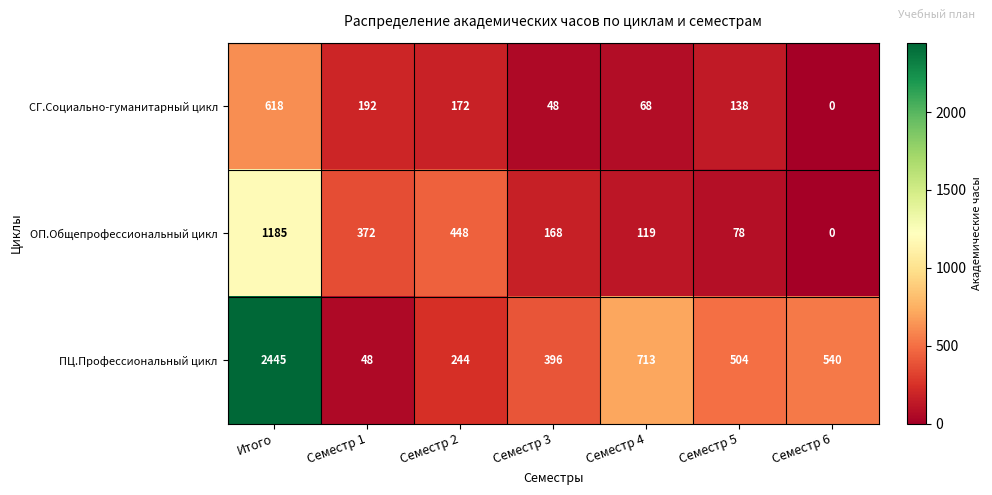

Rank the series by their maximum value, from lowest to highest.

СГ.Социально-гуманитарный цикл, ОП.Общепрофессиональный цикл, ПЦ.Профессиональный цикл